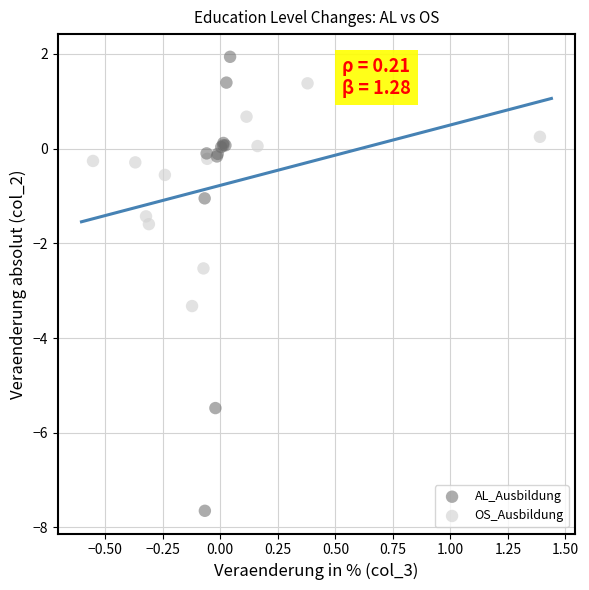

Which series reaches the minimum Y coordinate?

AL_Ausbildung